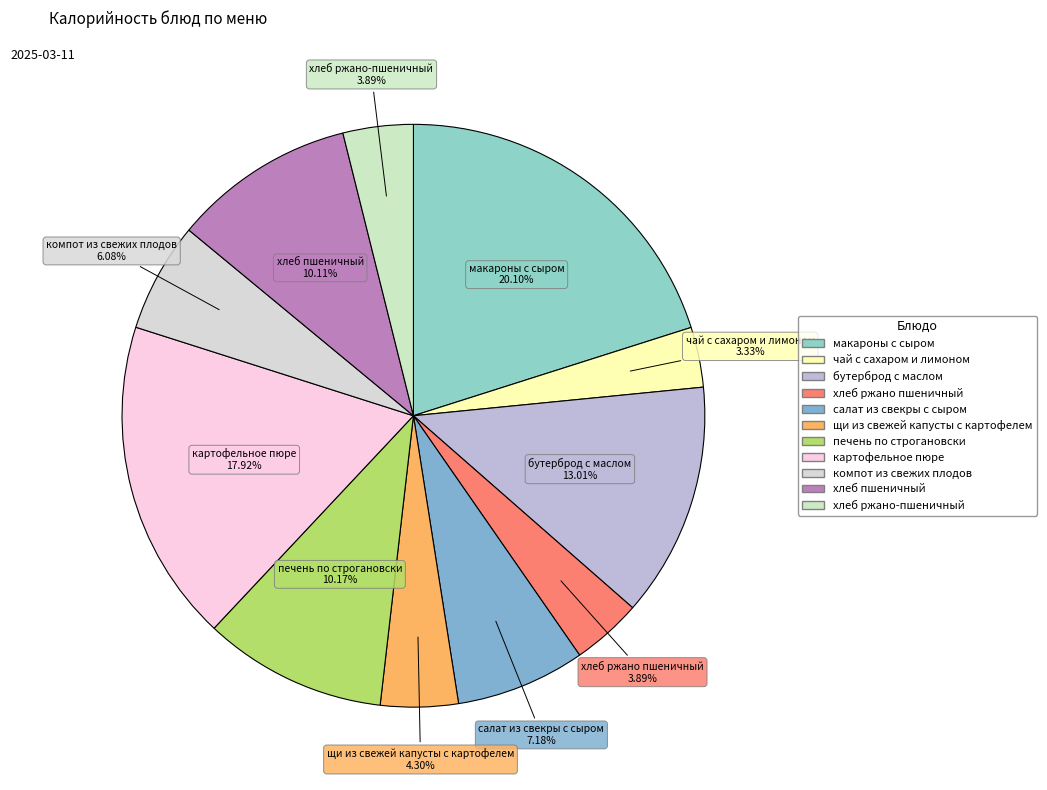

What portion of the pie excludes бутерброд с маслом?

87.0%